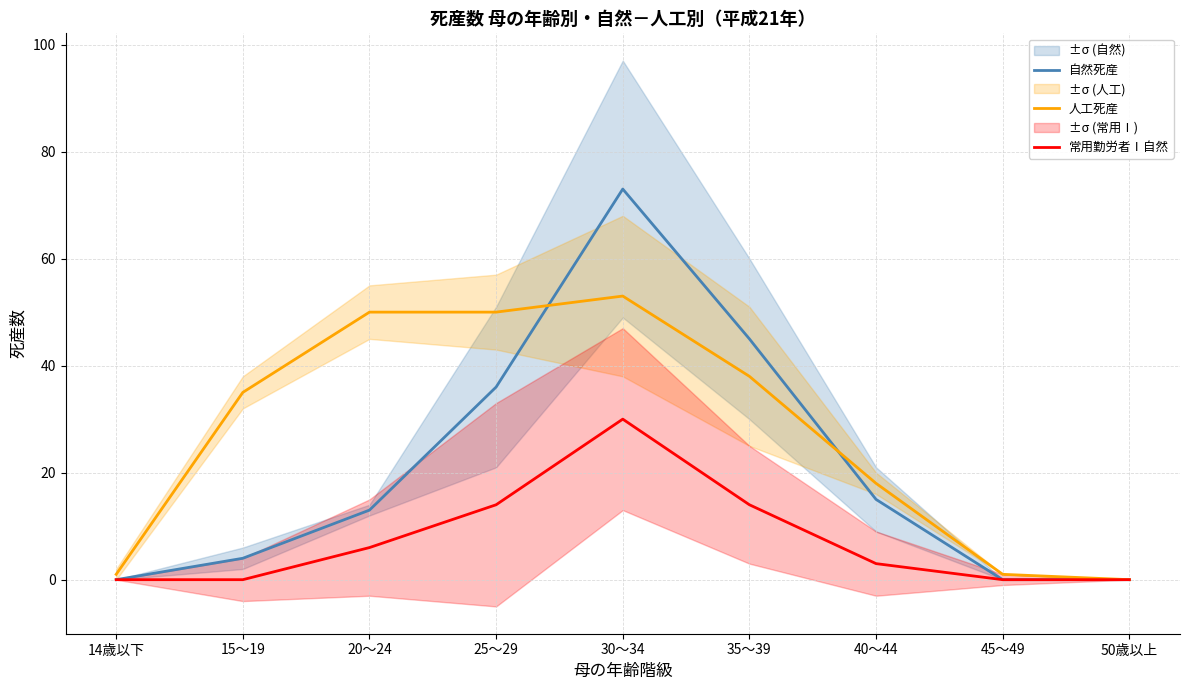

How many intersections are there between 自然死産 and 人工死産?

2